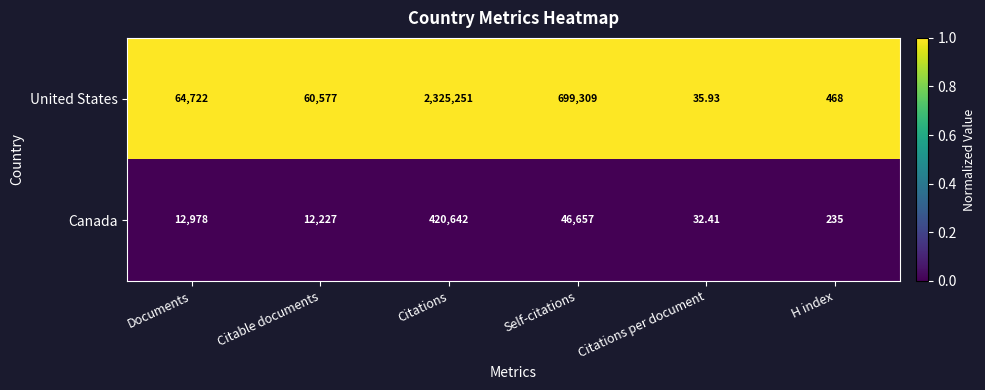

What is the spread (max minus min) of values at Self-citations?

652652.0